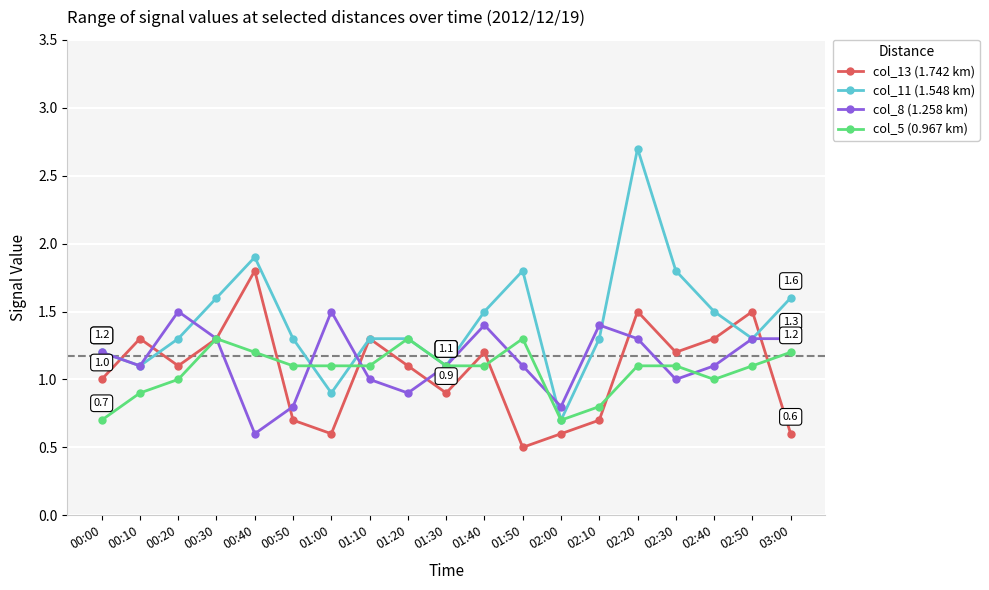

What is the highest value of the col_11 (1.548 km) series?

2.7